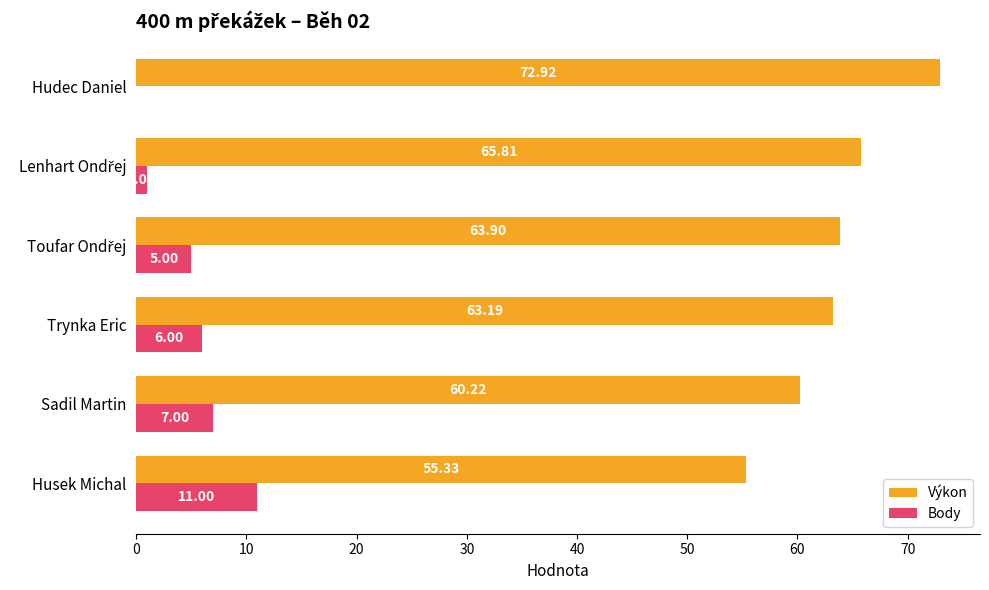

Between Trynka Eric and Hudec Daniel, which series saw the biggest shift?

Výkon